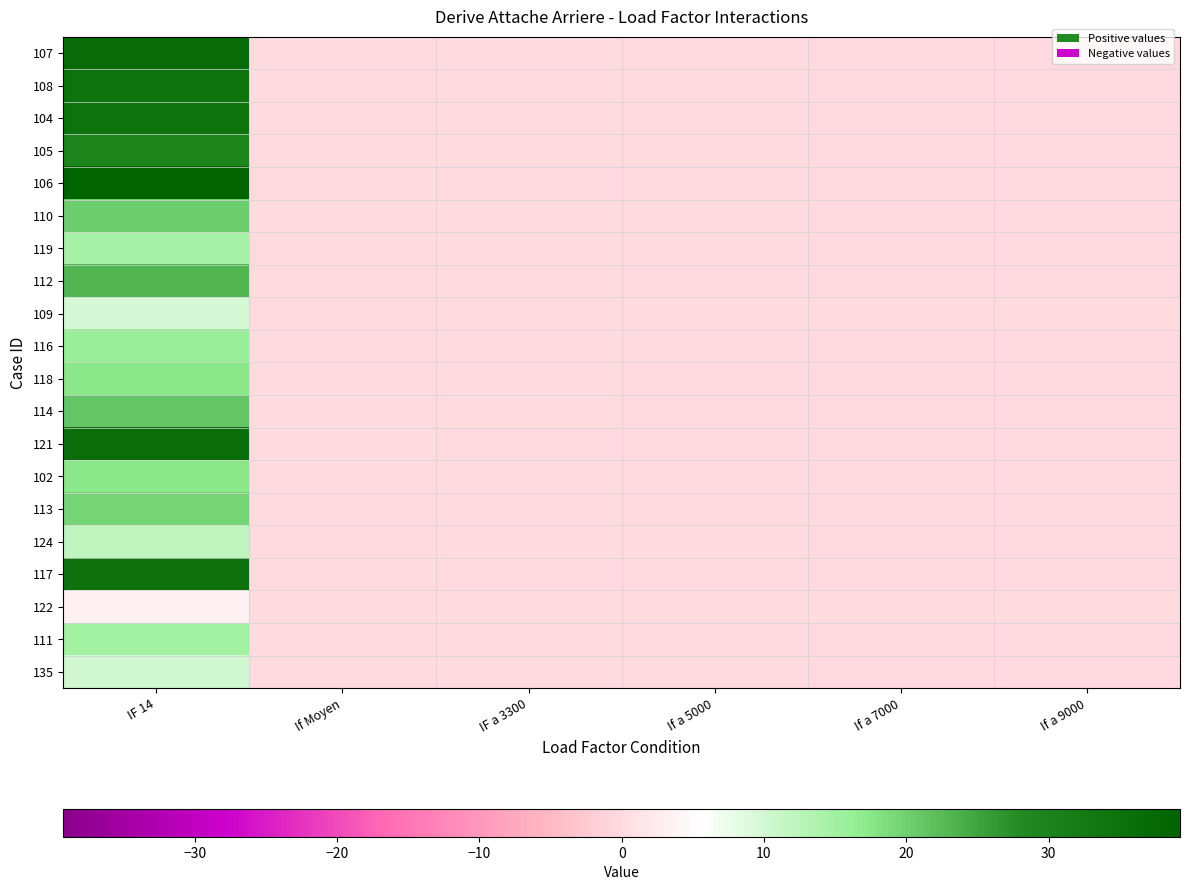

Reading left to right, list all the values displayed in this chart.

107: IF 14=36.7	If Moyen=0.0	IF a 3300=0.0	If a 5000=-0.0	If a 7000=-0.0	If a 9000=-0.0
108: IF 14=34.5	If Moyen=0.0	IF a 3300=0.0	If a 5000=0.0	If a 7000=-0.0	If a 9000=-0.0
104: IF 14=34.4	If Moyen=0.0	IF a 3300=0.0	If a 5000=0.0	If a 7000=-0.0	If a 9000=-0.0
105: IF 14=29.5	If Moyen=0.0	IF a 3300=0.0	If a 5000=0.0	If a 7000=-0.0	If a 9000=-0.0
106: IF 14=39.2	If Moyen=0.0	IF a 3300=-0.0	If a 5000=-0.0	If a 7000=-0.0	If a 9000=-0.0
110: IF 14=20.2	If Moyen=0.0	IF a 3300=0.0	If a 5000=0.0	If a 7000=-0.0	If a 9000=-0.0
119: IF 14=14.4	If Moyen=0.0	IF a 3300=0.0	If a 5000=0.0	If a 7000=-0.0	If a 9000=-0.0
112: IF 14=23.1	If Moyen=0.0	IF a 3300=0.0	If a 5000=-0.0	If a 7000=-0.0	If a 9000=-0.0
109: IF 14=9.8	If Moyen=0.0	IF a 3300=0.0	If a 5000=0.0	If a 7000=0.0	If a 9000=0.0
116: IF 14=15.9	If Moyen=0.0	IF a 3300=0.0	If a 5000=0.0	If a 7000=-0.0	If a 9000=-0.0
118: IF 14=17.4	If Moyen=0.0	IF a 3300=0.0	If a 5000=-0.0	If a 7000=-0.0	If a 9000=-0.0
114: IF 14=21.3	If Moyen=0.0	IF a 3300=0.0	If a 5000=-0.0	If a 7000=-0.0	If a 9000=-0.0
121: IF 14=35.8	If Moyen=0.0	IF a 3300=-0.0	If a 5000=-0.0	If a 7000=-0.0	If a 9000=-0.0
102: IF 14=17.4	If Moyen=0.0	IF a 3300=0.0	If a 5000=-0.0	If a 7000=-0.0	If a 9000=-0.0
113: IF 14=19.5	If Moyen=0.0	IF a 3300=0.0	If a 5000=-0.0	If a 7000=-0.0	If a 9000=-0.0
124: IF 14=12.0	If Moyen=0.0	IF a 3300=0.0	If a 5000=0.0	If a 7000=-0.0	If a 9000=-0.0
117: IF 14=34.8	If Moyen=0.0	IF a 3300=-0.0	If a 5000=-0.0	If a 7000=-0.0	If a 9000=-0.0
122: IF 14=3.7	If Moyen=0.0	IF a 3300=0.0	If a 5000=0.0	If a 7000=0.0	If a 9000=0.0
111: IF 14=14.7	If Moyen=0.0	IF a 3300=0.0	If a 5000=-0.0	If a 7000=-0.0	If a 9000=-0.0
135: IF 14=10.3	If Moyen=0.0	IF a 3300=0.0	If a 5000=0.0	If a 7000=-0.0	If a 9000=-0.0